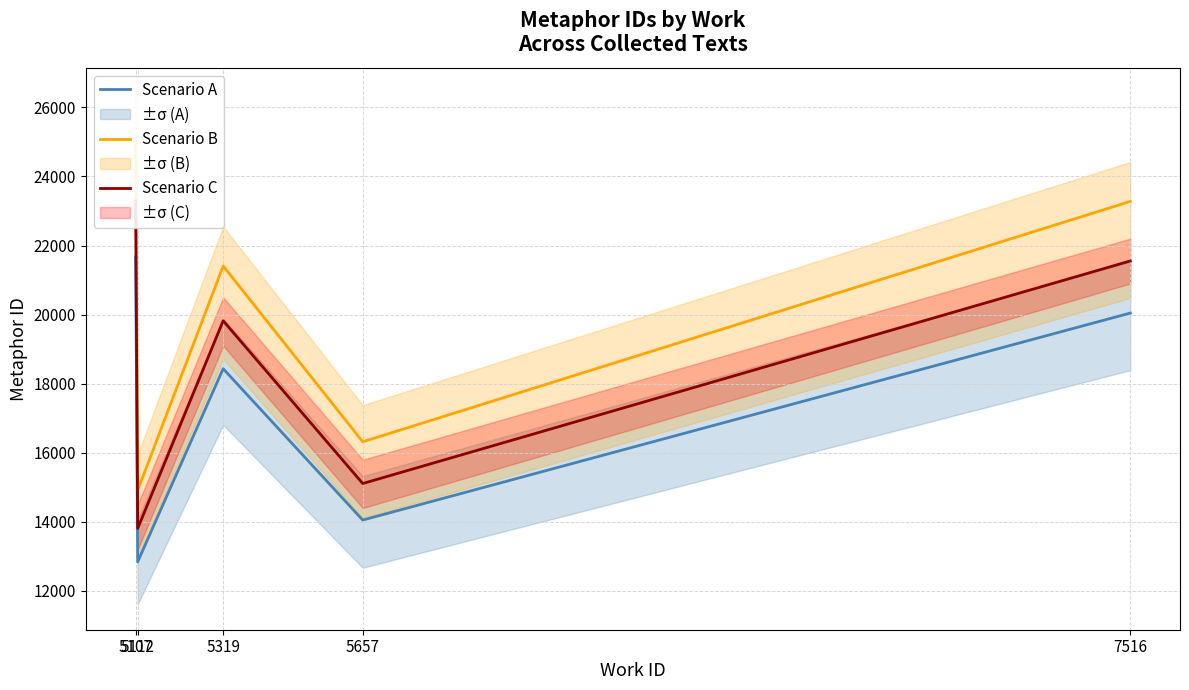

Is this an area chart (filled region under the line)?

No